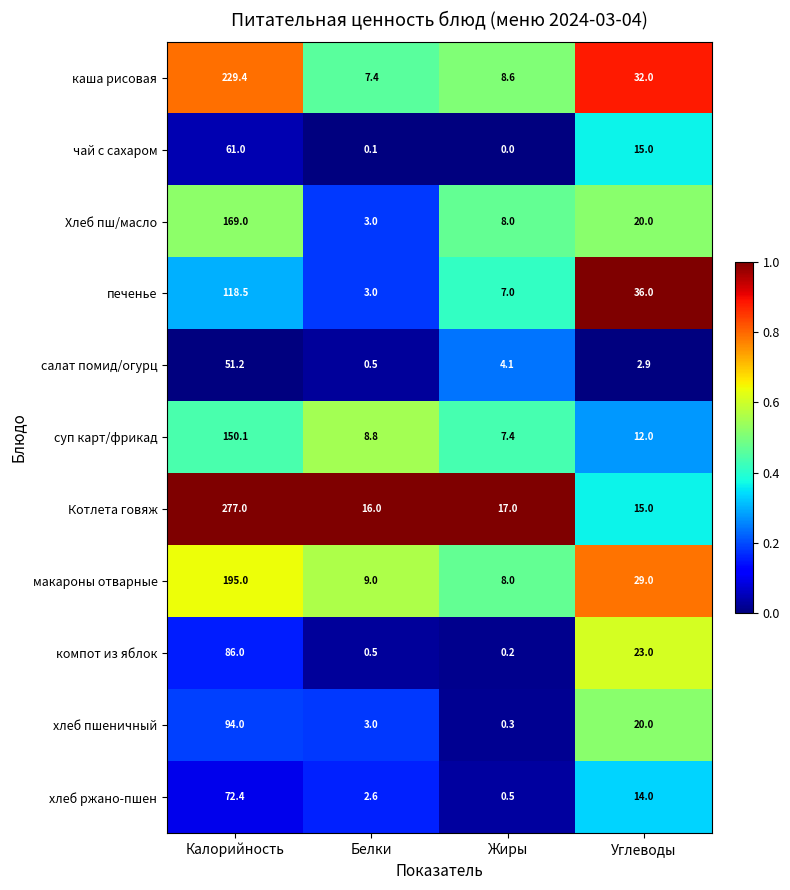

At which label does салат помид/огурц first exceed 4?

Калорийность